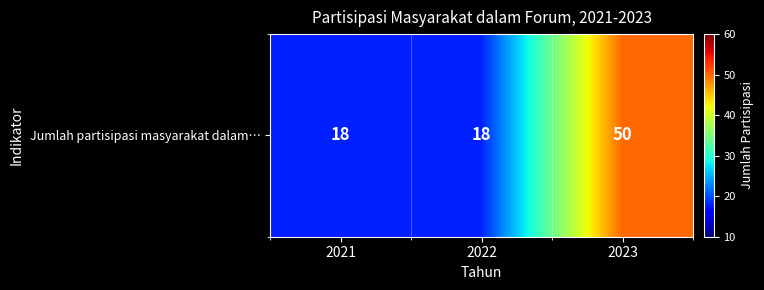

At which category does the chart reach its minimum across all series?

2021